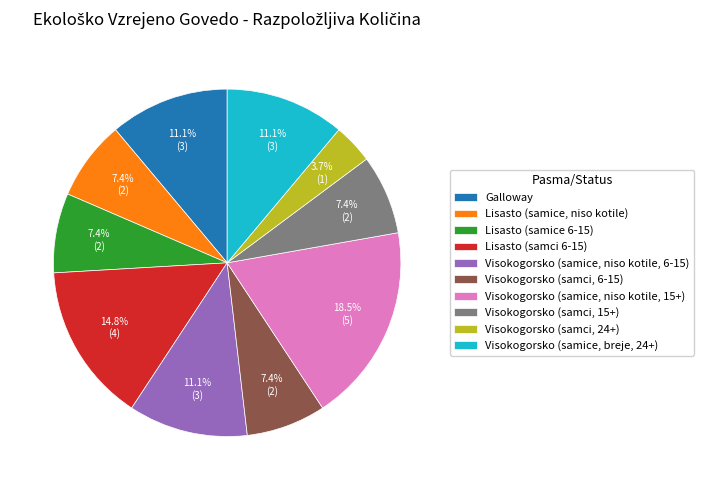

How many segments does this pie chart have?

10